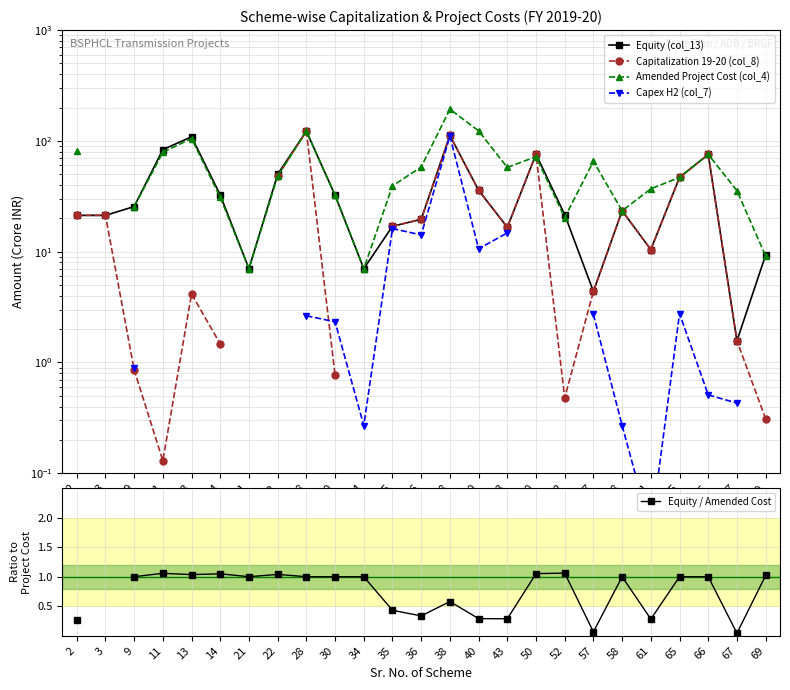

How many lines are shown in the chart?

5